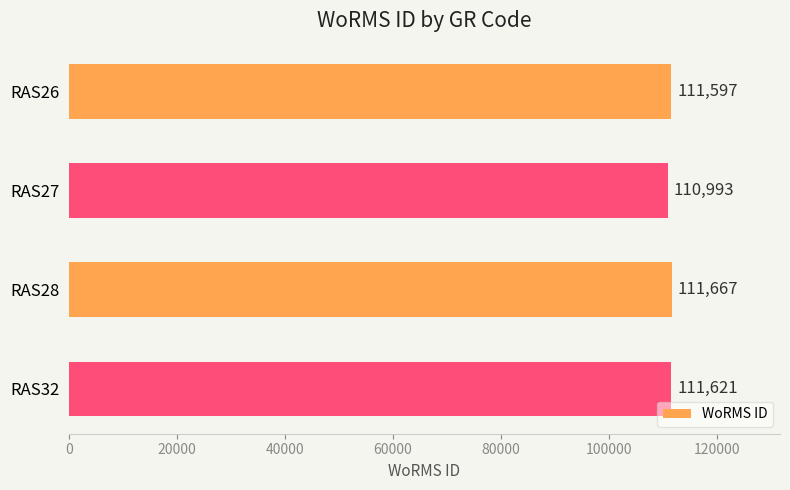

What is the difference between the values at RAS28 and RAS27?

674